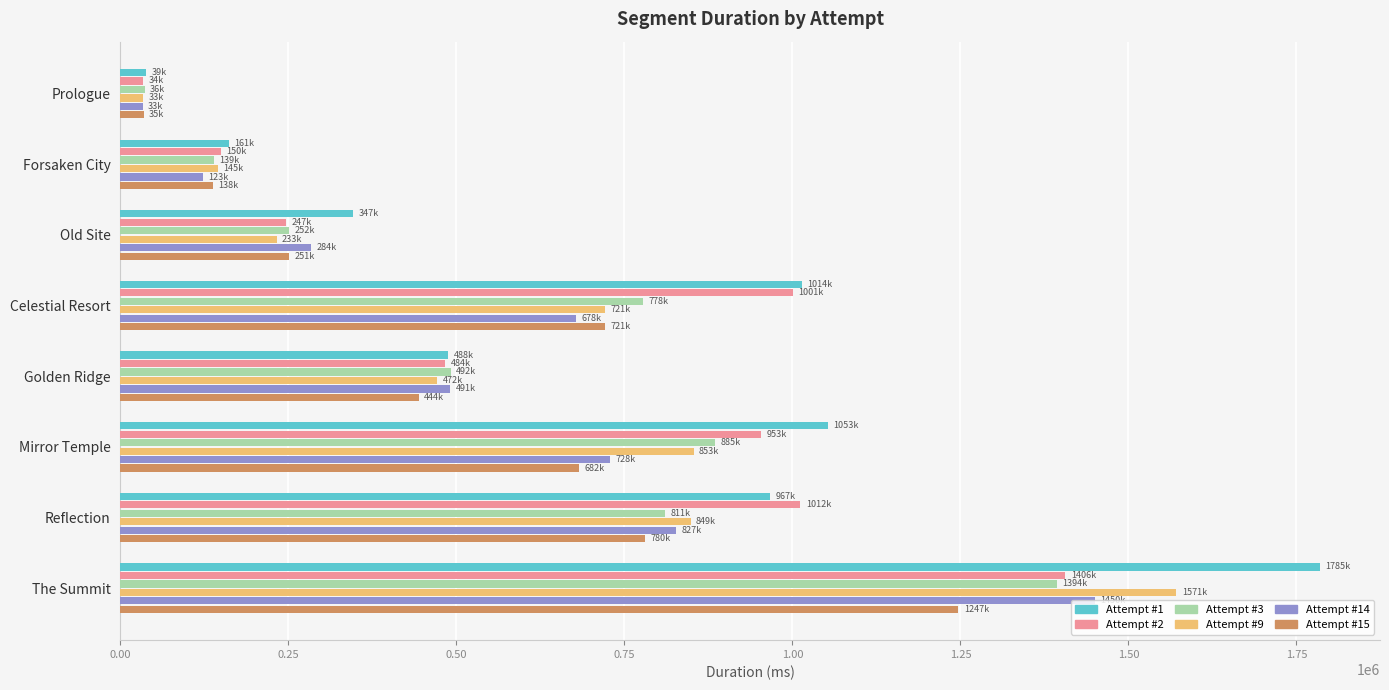

What is the maximum value shown in the chart?

1785027